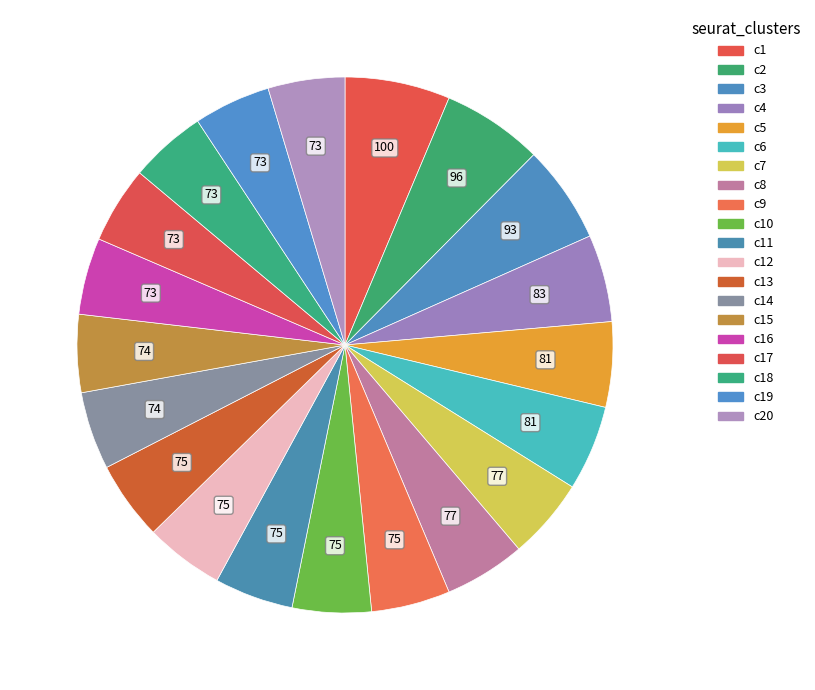

Count the number of slices in the pie.

20